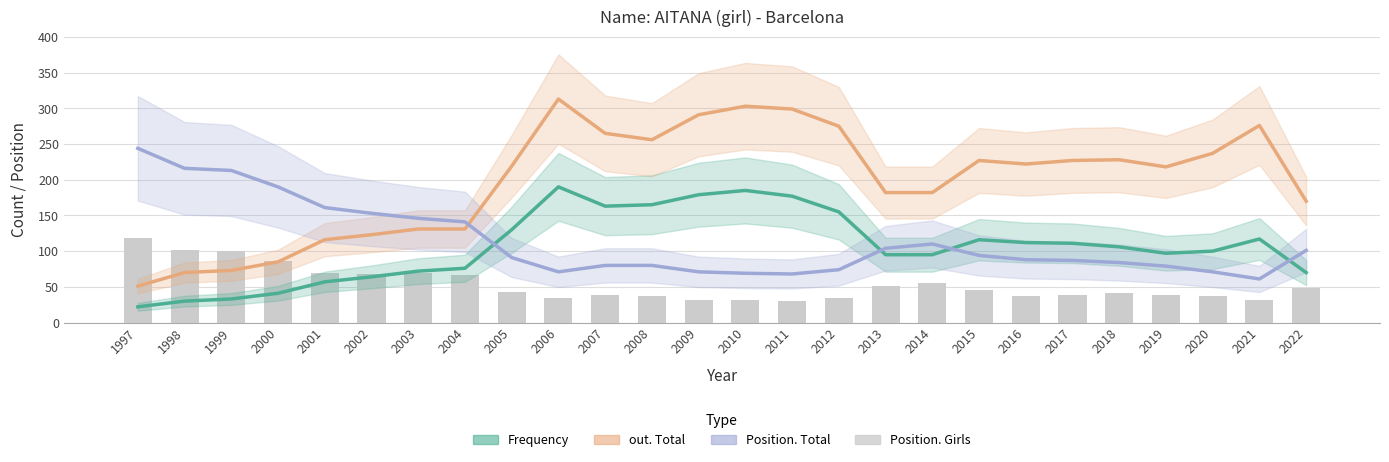

Which category has the lowest value across all series?

1997